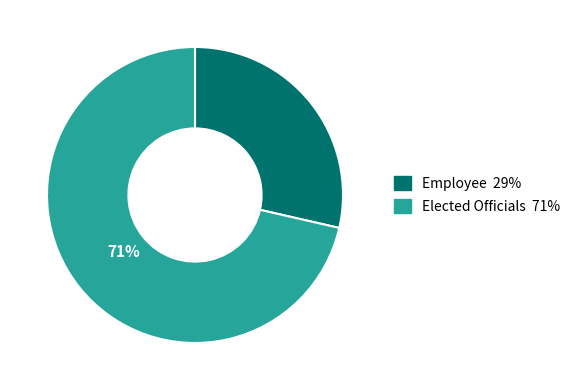

True or false: Elected Officials accounts for 71% of the total.

True